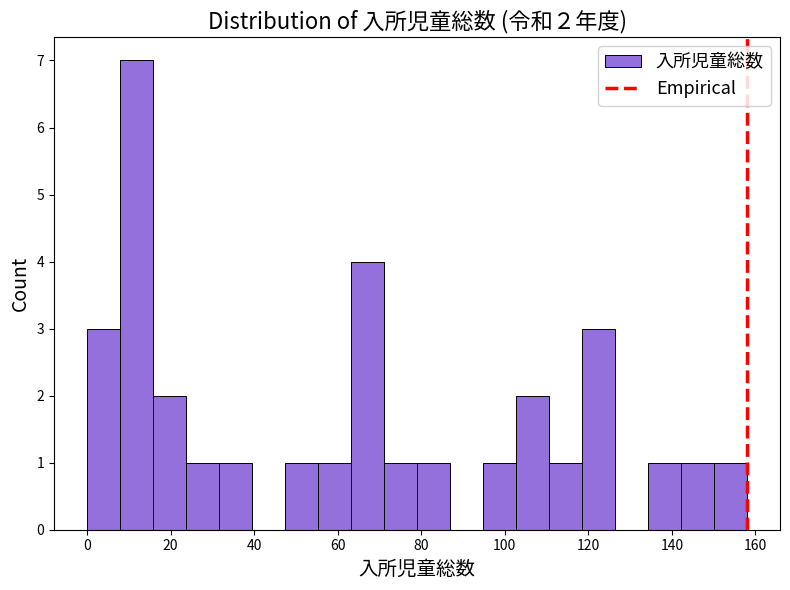

Around what value on the x-axis is the tallest bar? Give the approximate position of its centre, as read against the axis.

12